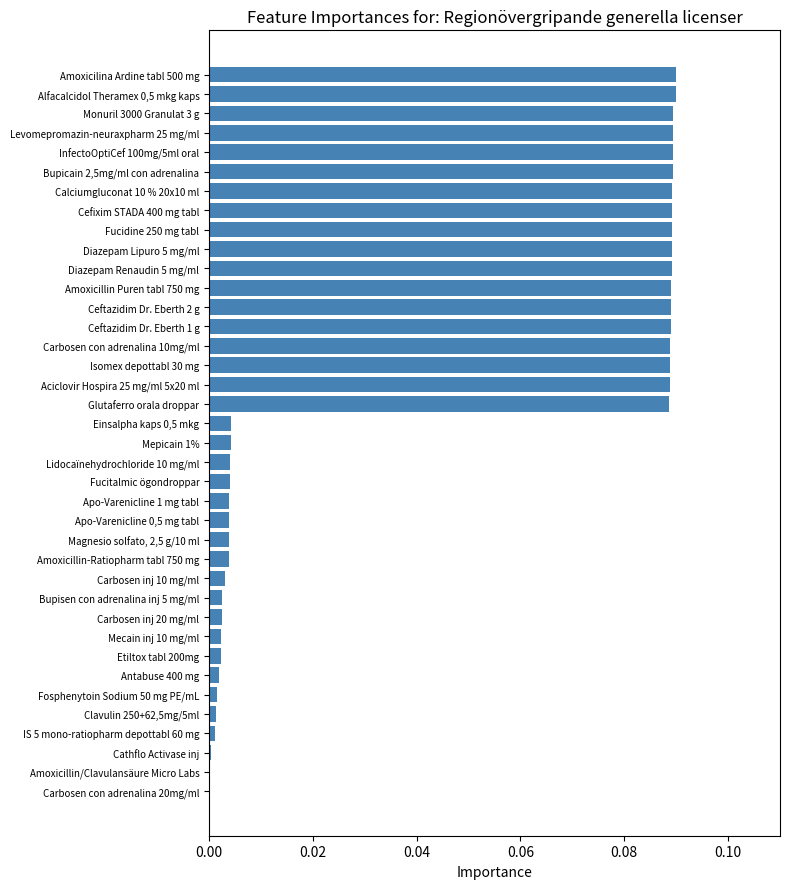

What is the sum of all values?

1.7